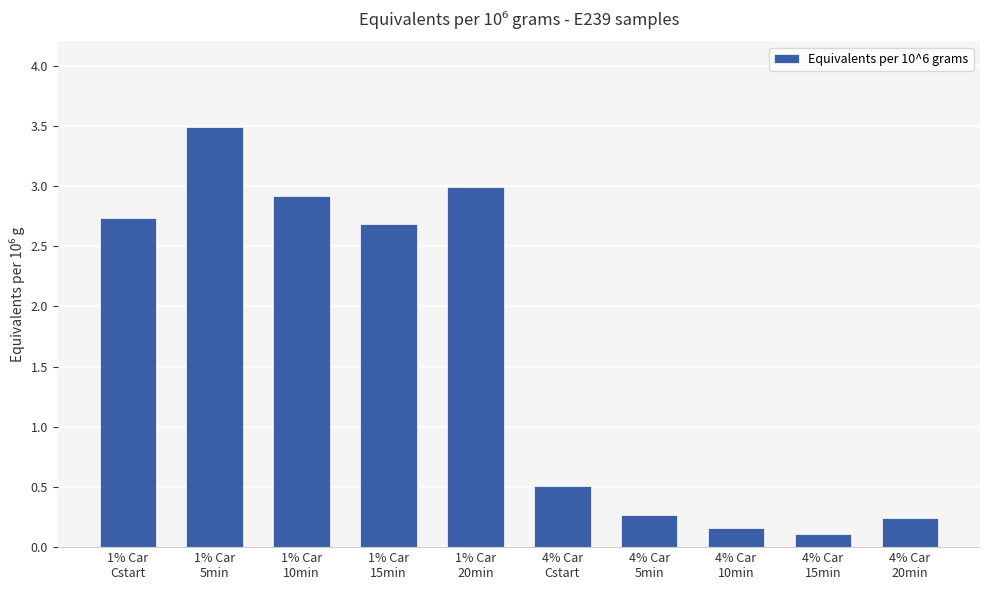

Reading right to left, transcribe all the data shown in this chart.

0.2	0.1	0.2	0.3	0.5	3.0	2.7	2.9	3.5	2.7